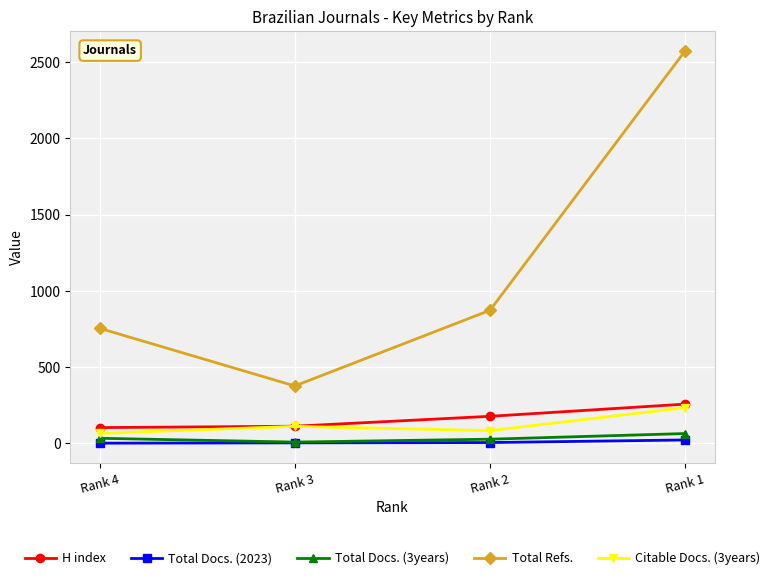

True or false: Total Docs. (2023) and Citable Docs. (3years) intersect in this chart.

False